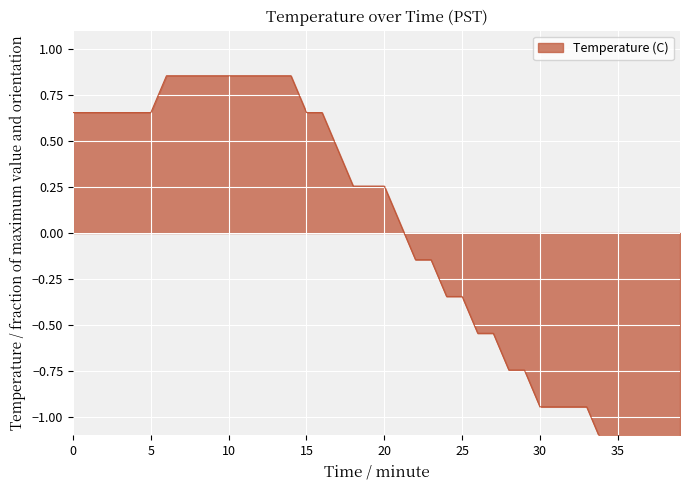

How many values are above zero?

22